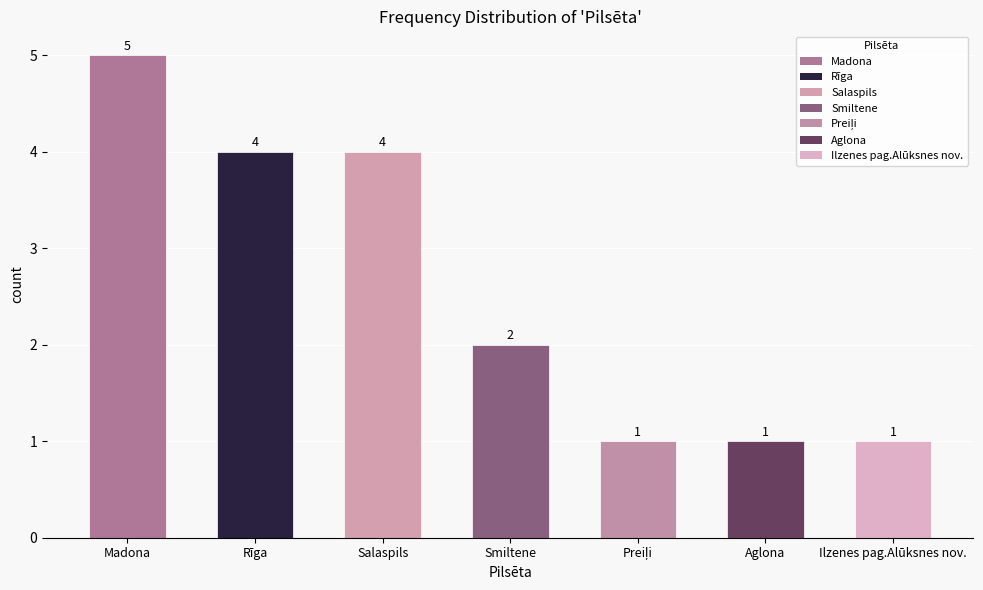

The value at Rīga is 4. True or false?

True